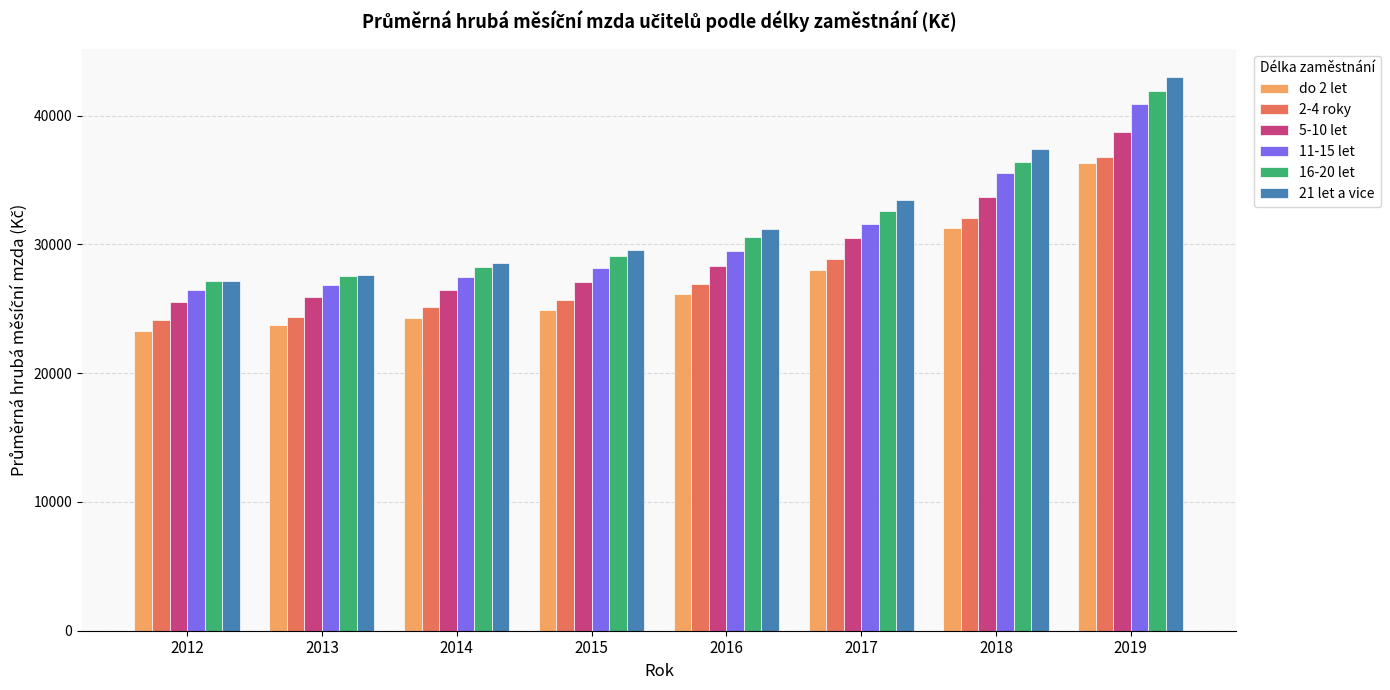

Which label corresponds to the largest value in the chart?

2019